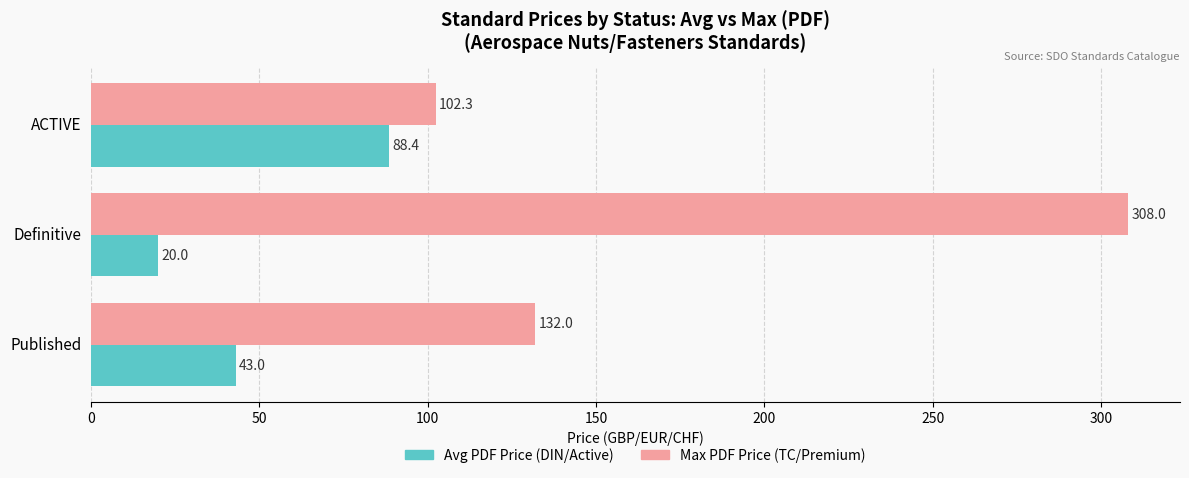

What is the maximum value for Avg PDF Price (DIN/Active)?

88.4